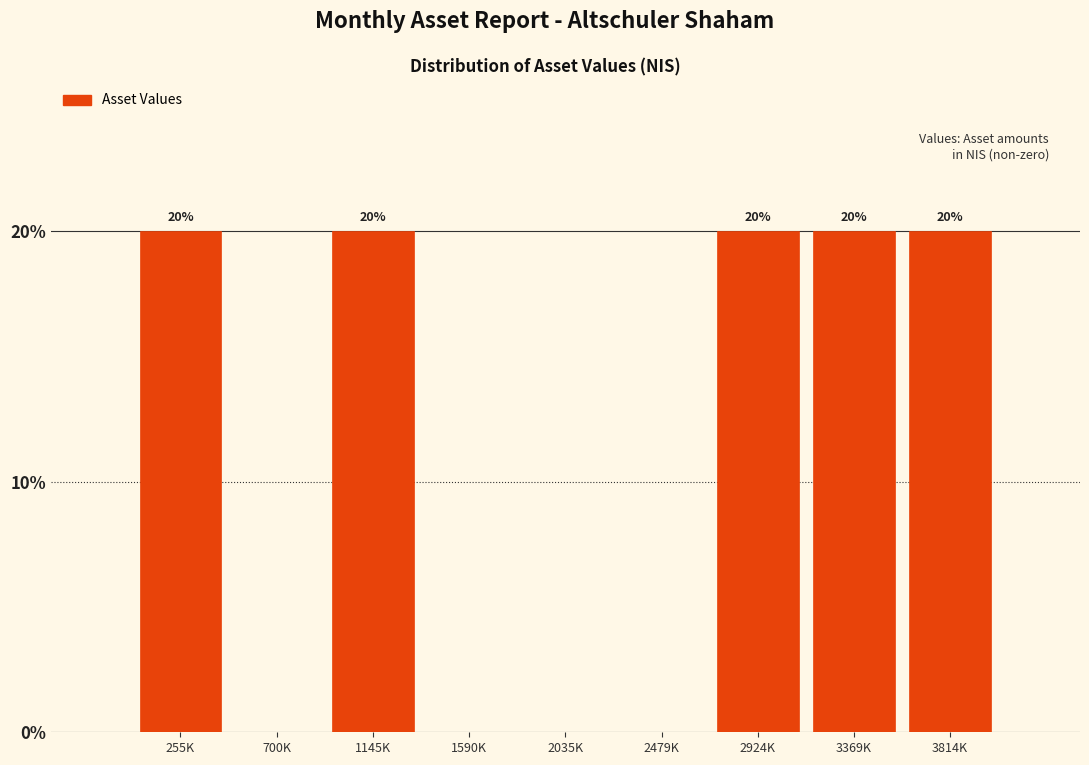

Reading left to right, transcribe all the data shown in this chart.

255K=20	700K=0	1145K=20	1590K=0	2035K=0	2479K=0	2924K=20	3369K=20	3814K=20